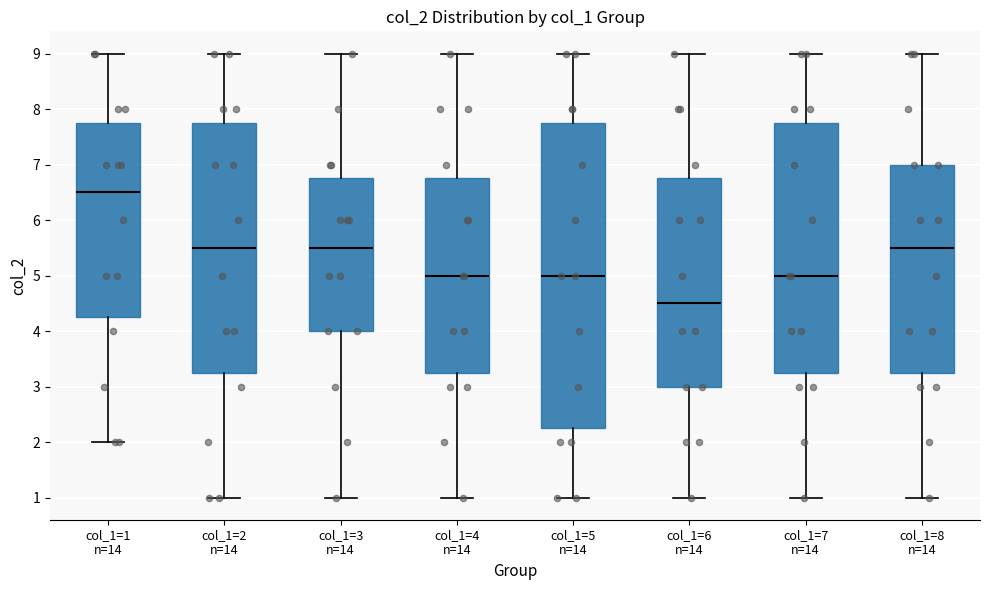

Reading left to right, transcribe this box plot: for each box, give where its median line is, the range the box spans, and where its two whiskers end, as read against the y-axis. The values are not printed on the chart, so give them approximately, as read against the axis.

col_1=1 n=14: median 6.5, box 4.3 to 7.8, whiskers 2.0 to 9.0
col_1=2 n=14: median 5.5, box 3.3 to 7.8, whiskers 1.0 to 9.0
col_1=3 n=14: median 5.5, box 4.0 to 6.8, whiskers 1.0 to 9.0
col_1=4 n=14: median 5.0, box 3.3 to 6.8, whiskers 1.0 to 9.0
col_1=5 n=14: median 5.0, box 2.3 to 7.8, whiskers 1.0 to 9.0
col_1=6 n=14: median 4.5, box 3.0 to 6.8, whiskers 1.0 to 9.0
col_1=7 n=14: median 5.0, box 3.3 to 7.8, whiskers 1.0 to 9.0
col_1=8 n=14: median 5.5, box 3.3 to 7.0, whiskers 1.0 to 9.0